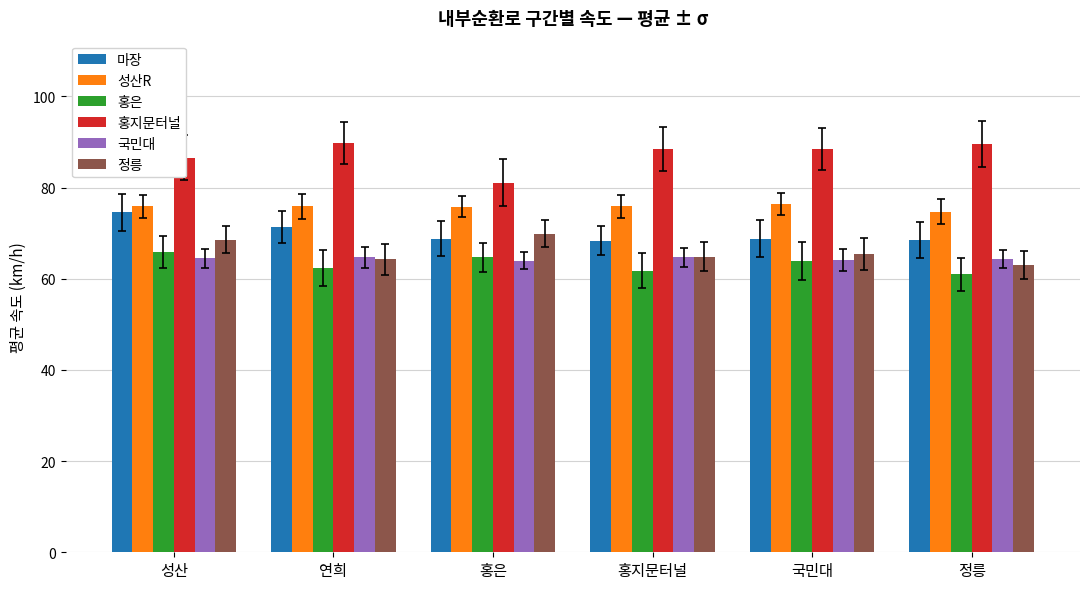

What position from the left is 홍지문터널?

4